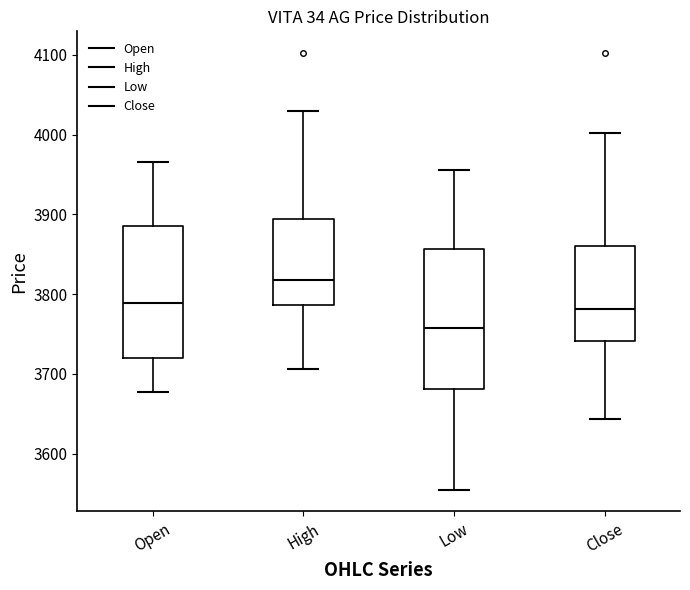

Reading left to right, transcribe this box plot: for each box, give where its median line is, the range the box spans, and where its two whiskers end, as read against the y-axis. The values are not printed on the chart, so give them approximately, as read against the axis.

Open: median 3790, box 3720 to 3890, whiskers 3680 to 3970
High: median 3820, box 3790 to 3890, whiskers 3710 to 4030
Low: median 3760, box 3680 to 3860, whiskers 3560 to 3960
Close: median 3780, box 3740 to 3860, whiskers 3640 to 4000